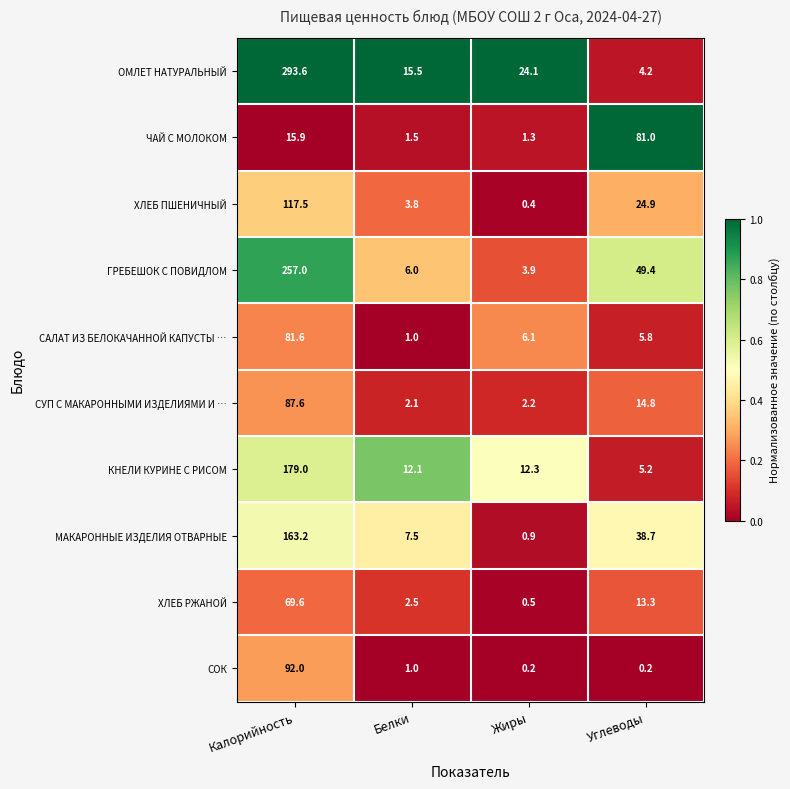

Count the number of categories in the chart.

4